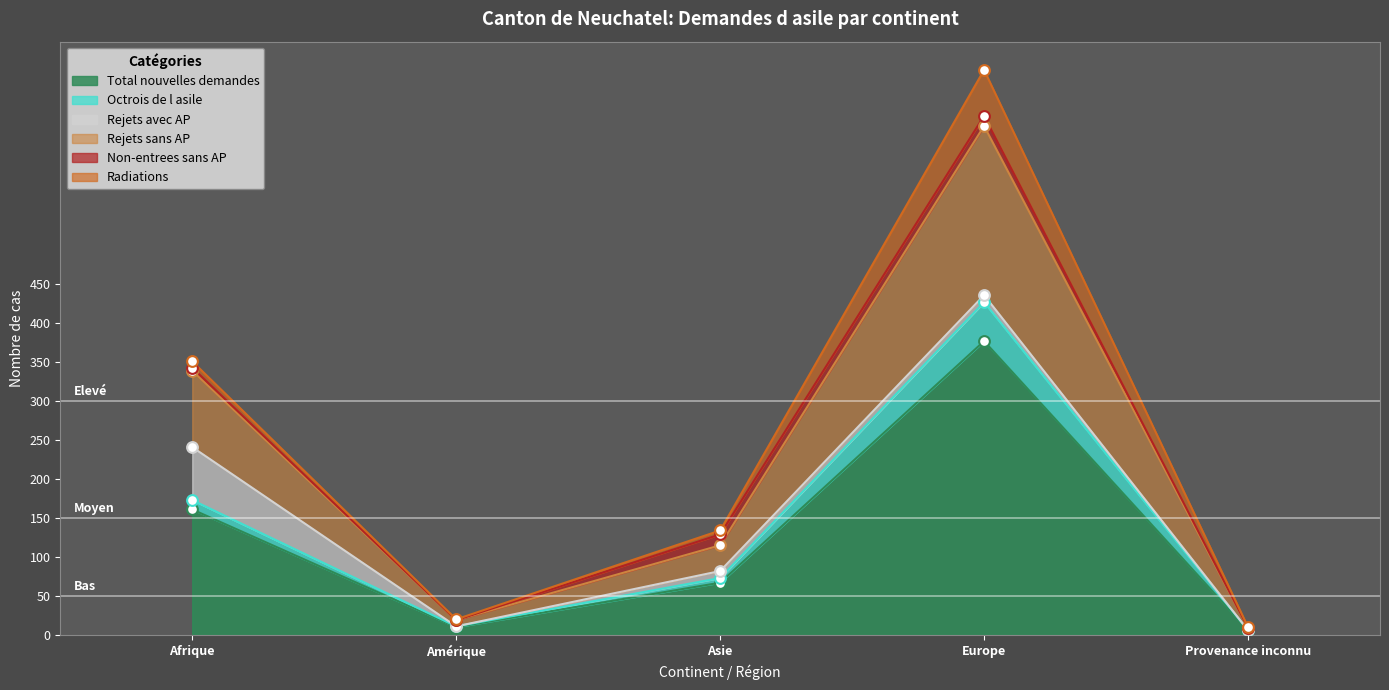

At how many categories does at least one series exceed 378?

1